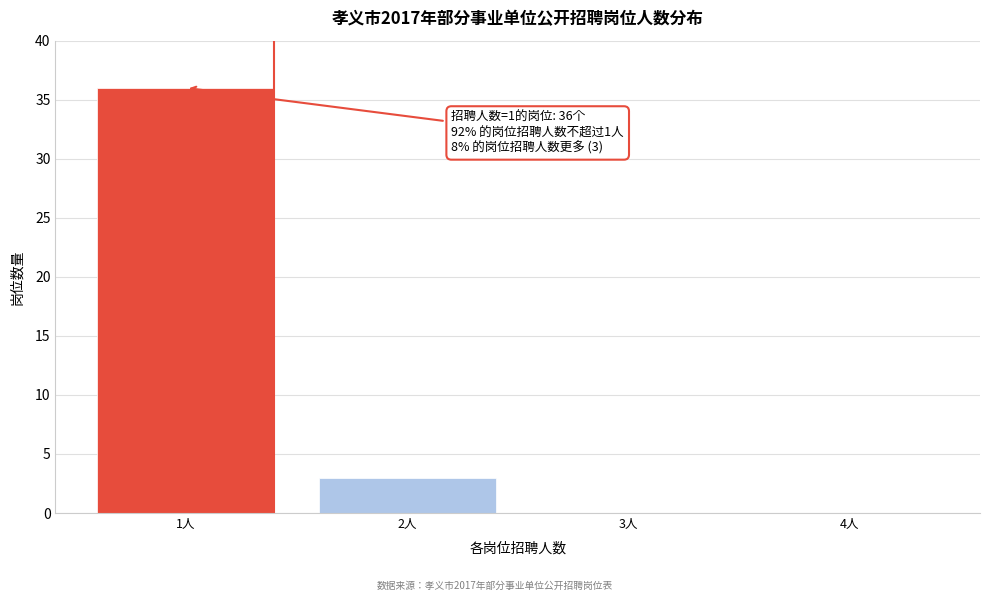

Which range on the x-axis has the tallest bar?

0.5 to 1.5